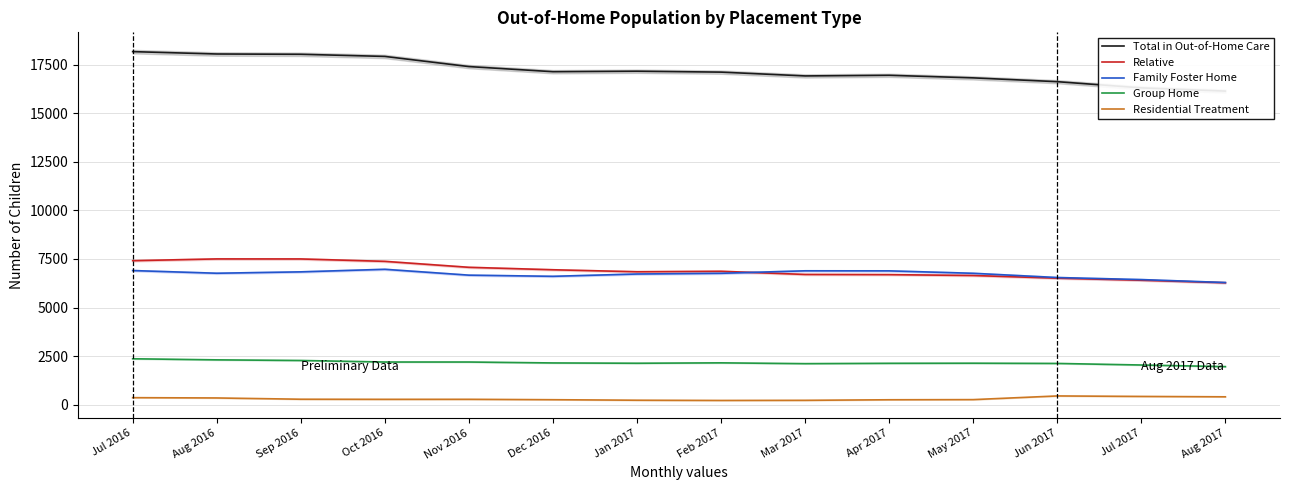

At which category does the chart reach its minimum across all series?

Feb 2017